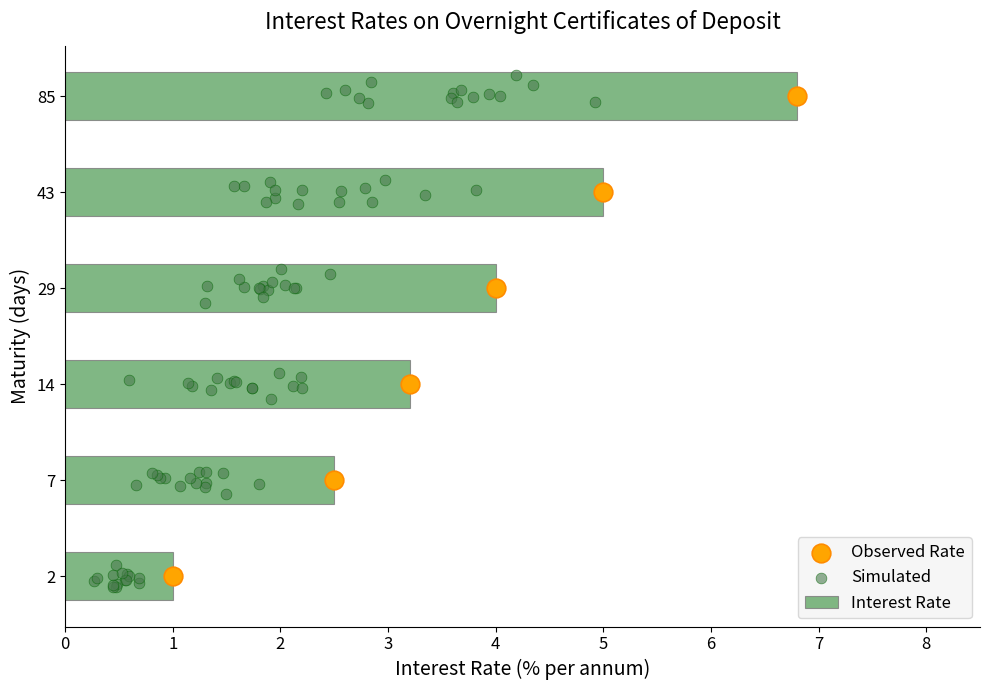

Where is Interest Rate nearest to the value 3?

14